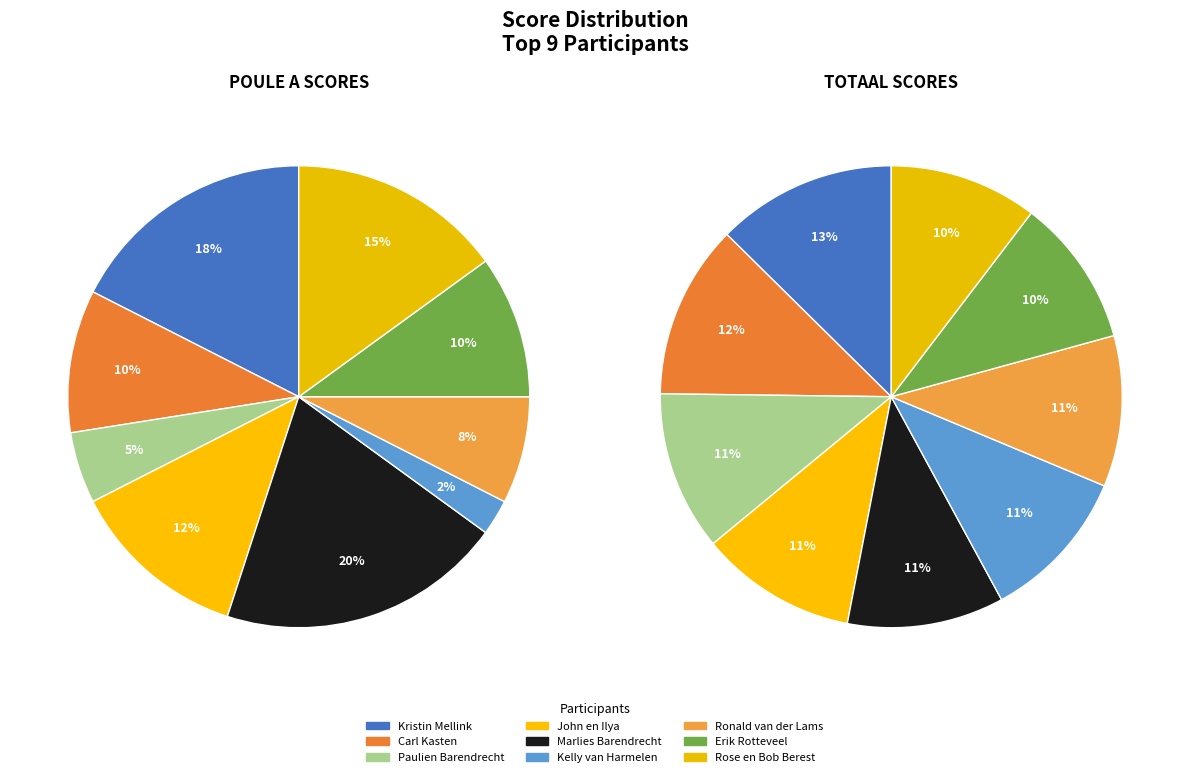

Approximately how many times larger is the value at Kelly van Harmelen compared to Kristin Mellink?

0.1